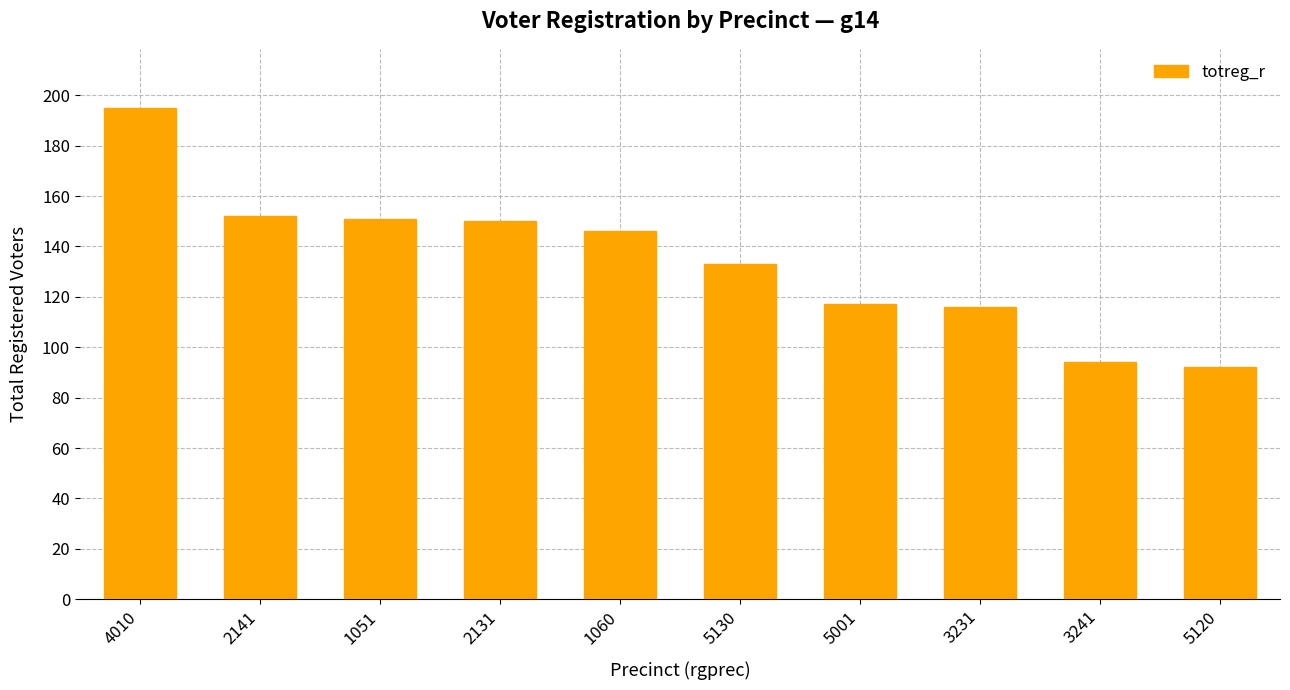

What is the label of the 5th bar from the left?

1060